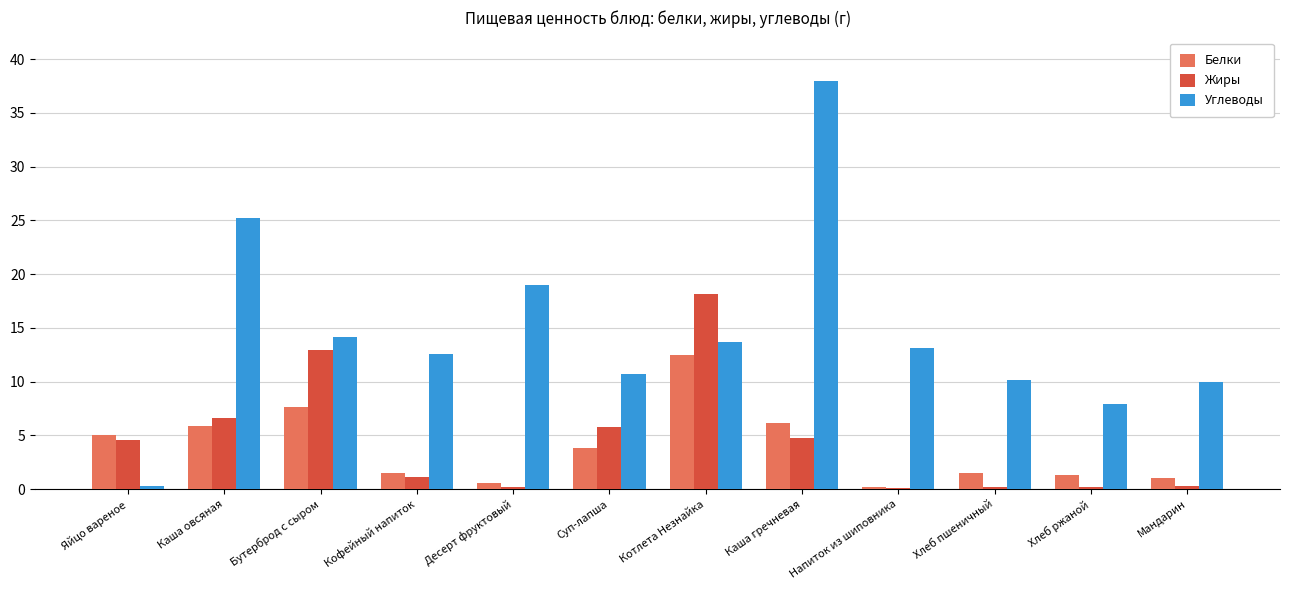

Where does the Жиры series first go above 4?

Яйцо вареное